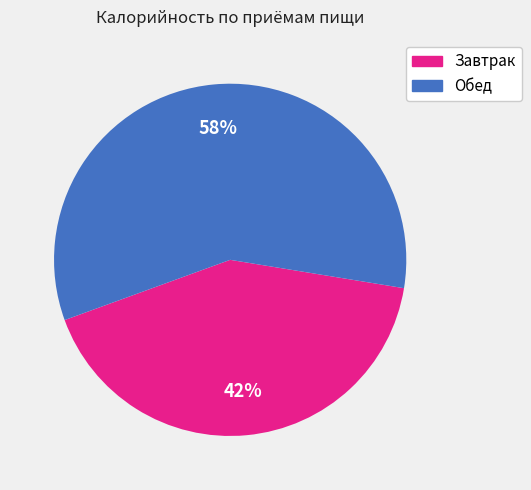

The Завтрак slice represents 42% of the pie. True or false?

True